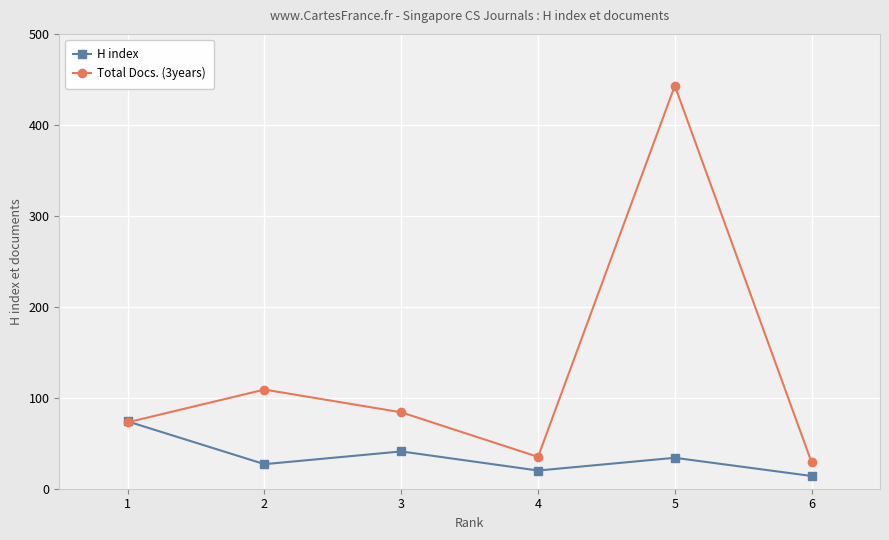

Read the Total Docs. (3years) value at 1, to the nearest 5.

75